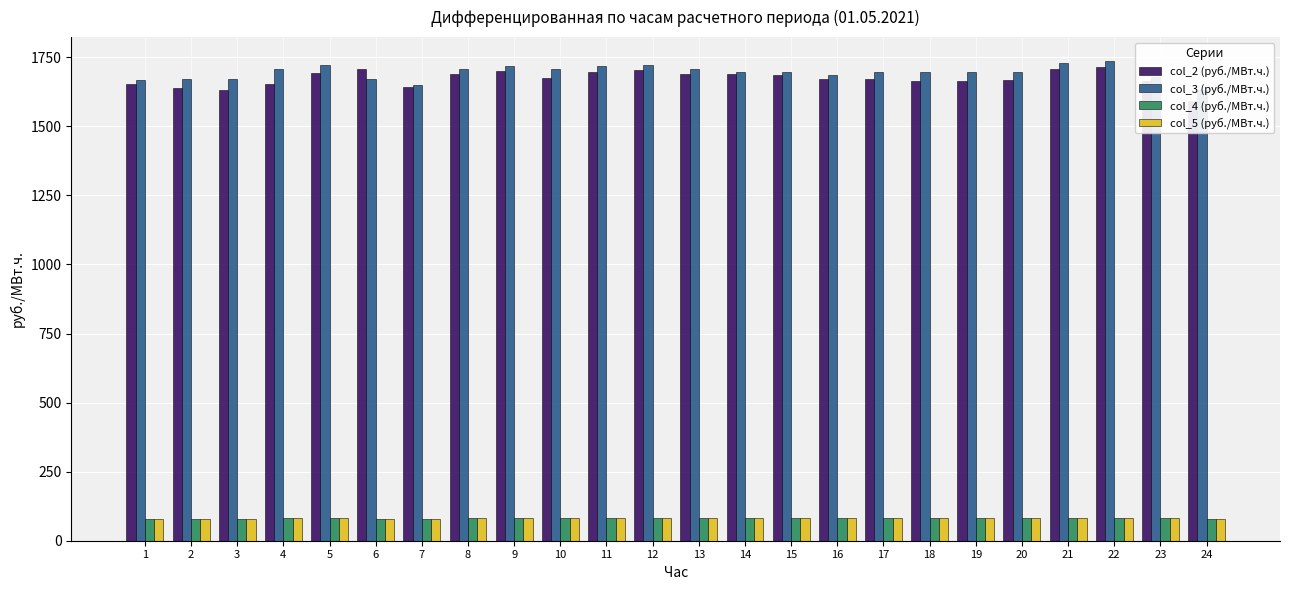

What is the average value of the col_5 (руб./МВт.ч.) series?

81.1